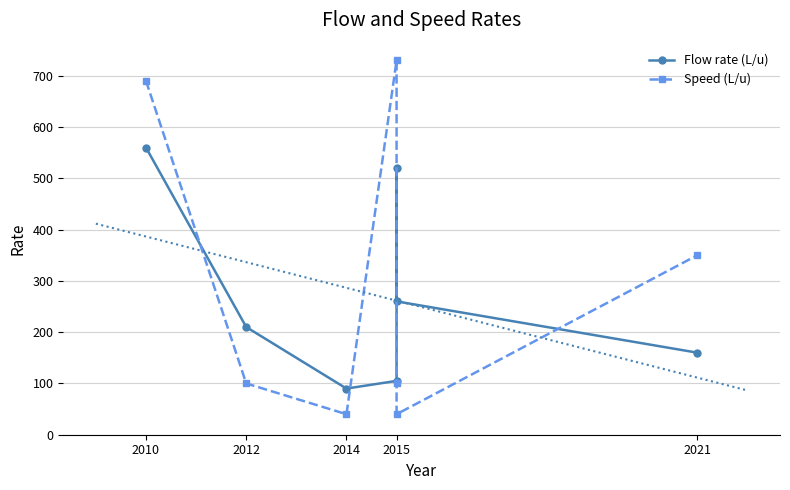

How many values in the Speed (L/u) series exceed 100?

3